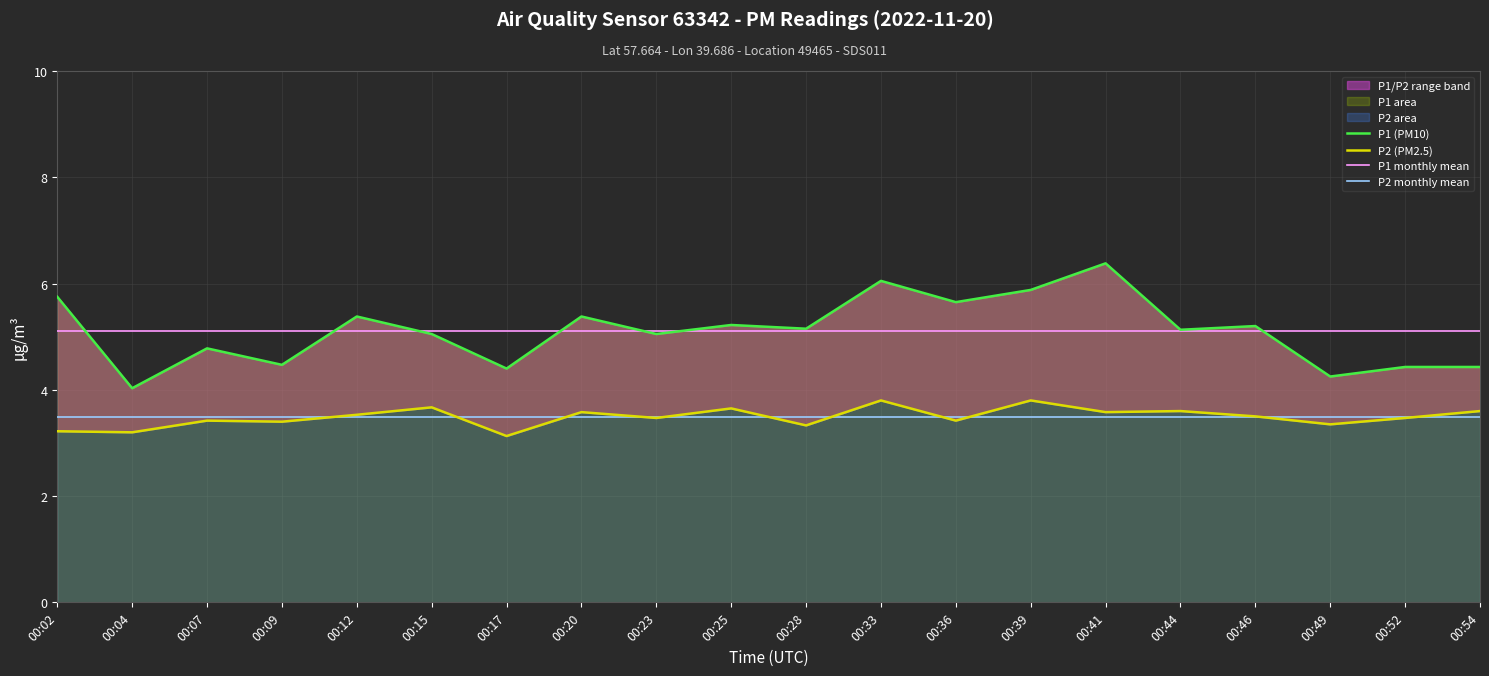

What is the value of the P1 (PM10) point at the 8th from the left?

5.4